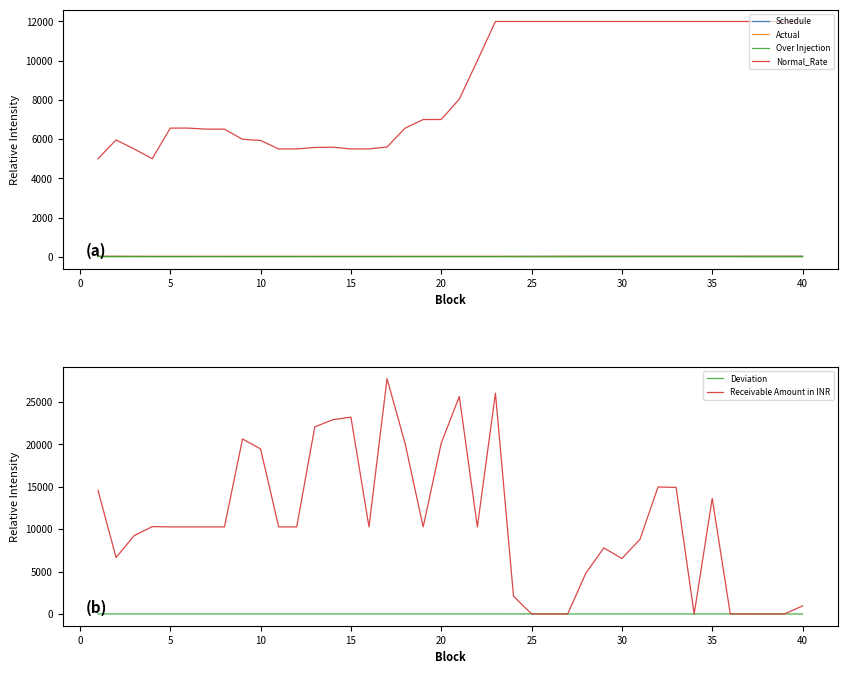

What is the minimum value for Schedule?

18.0